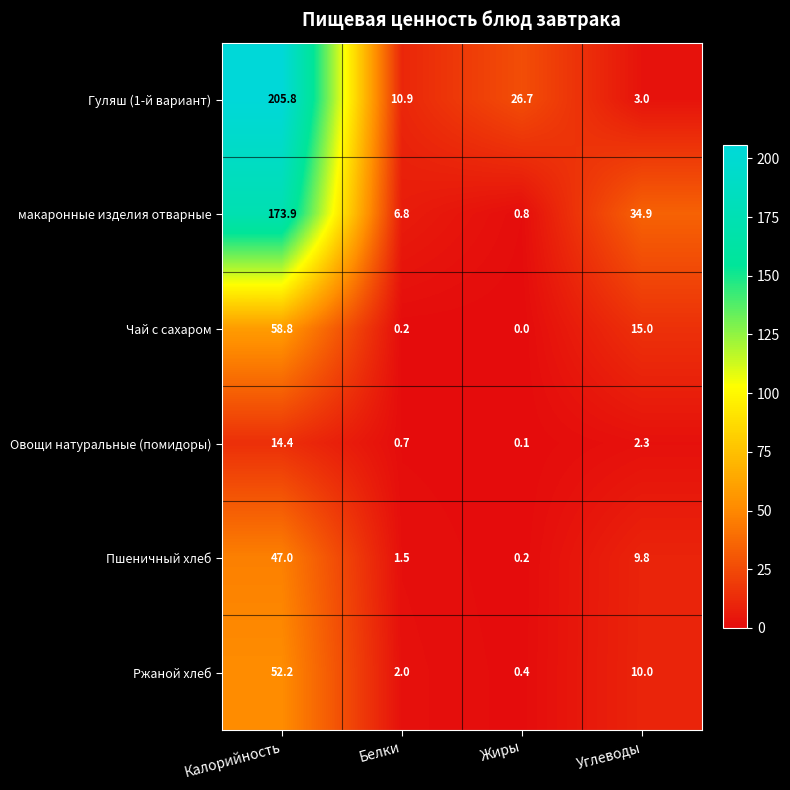

Which series has the largest total across all categories?

Гуляш (1-й вариант)